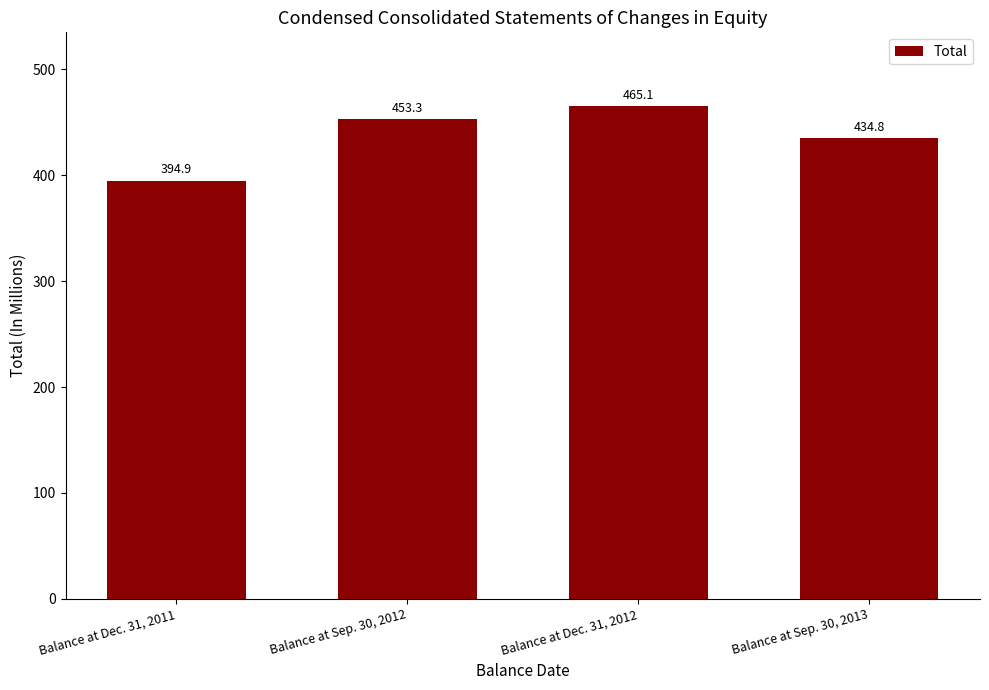

Rank the categories by value from highest to lowest.

Balance at Dec. 31, 2012, Balance at Sep. 30, 2012, Balance at Sep. 30, 2013, Balance at Dec. 31, 2011